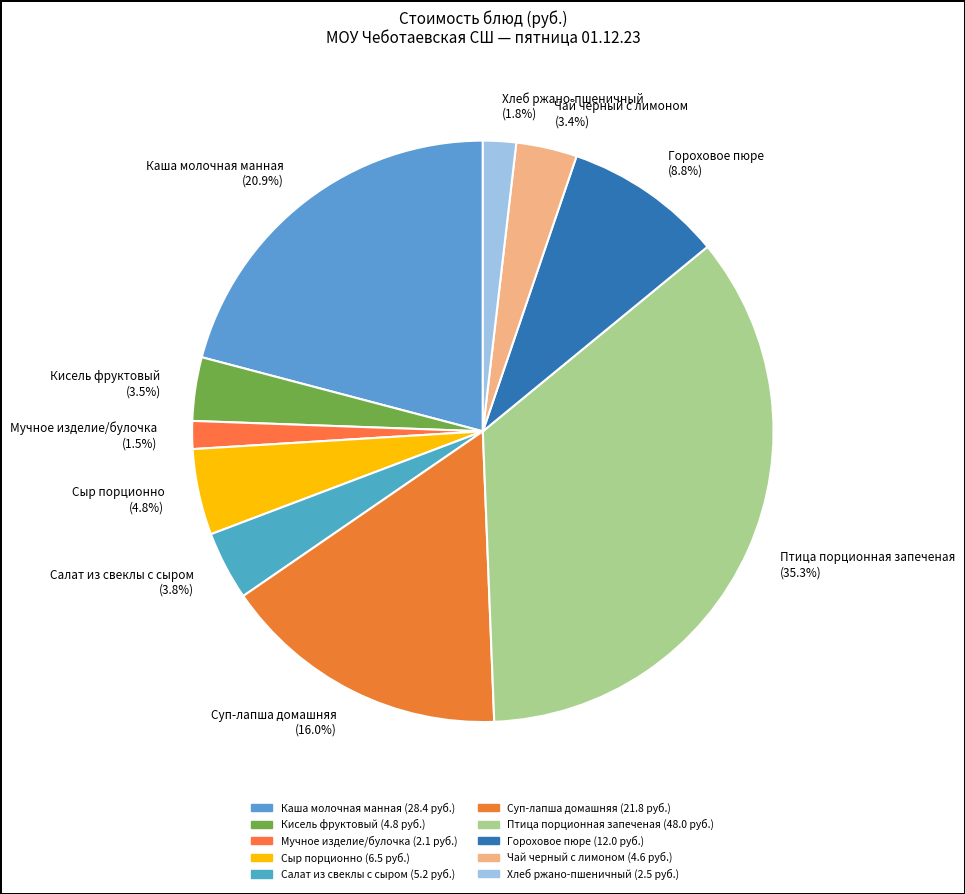

How many slices are in this pie chart?

10